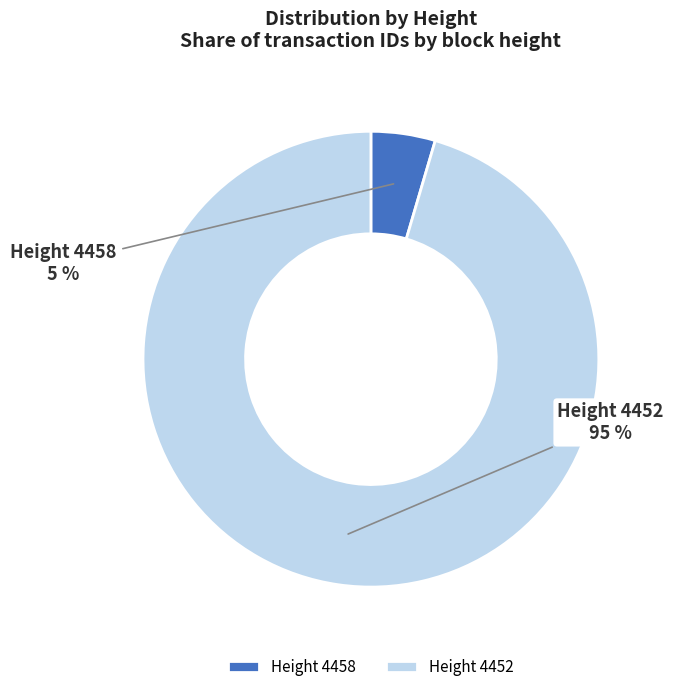

To the nearest percent, what is the average slice percentage?

50%